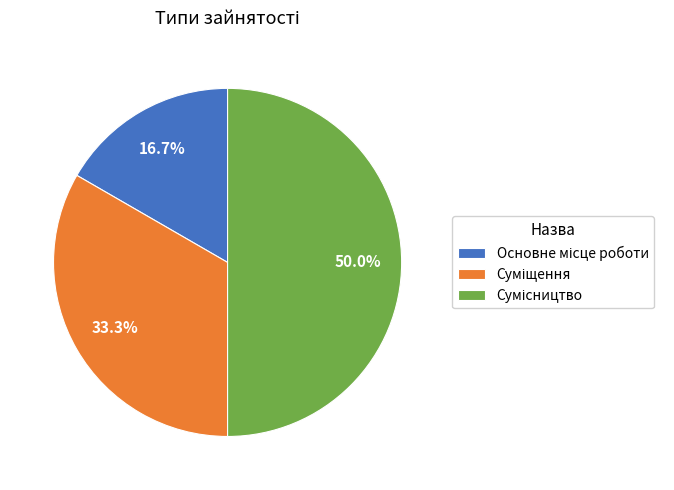

Which category has the smallest portion of the pie?

Основне місце роботи